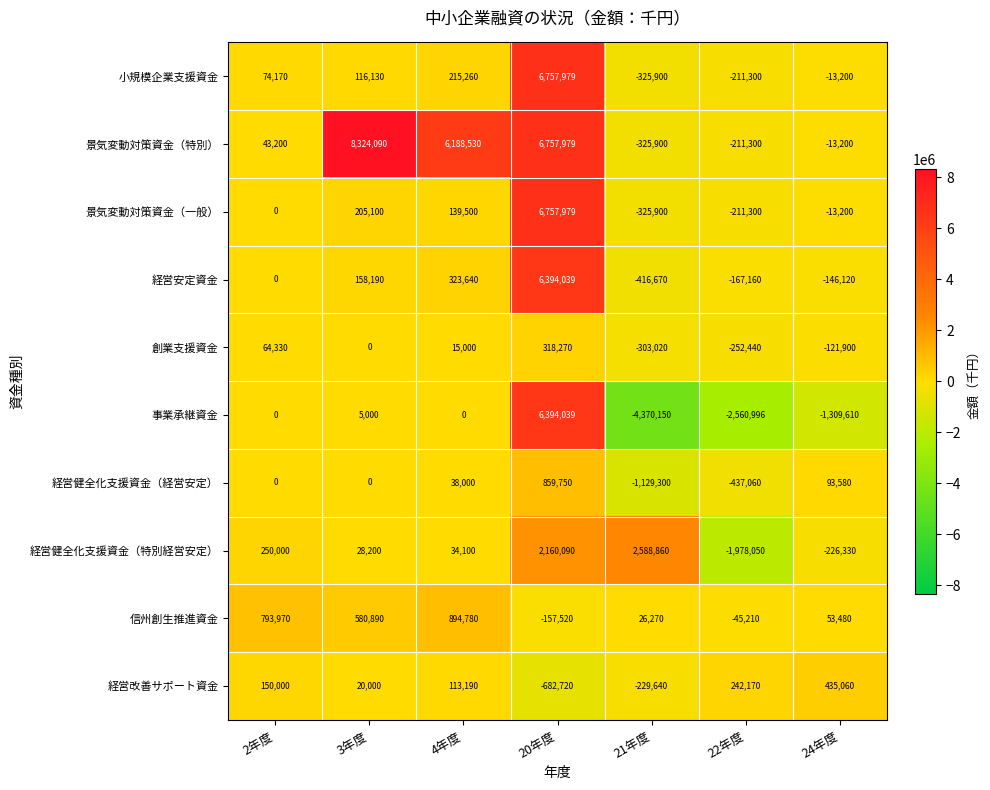

At which label does 創業支援資金 first exceed 0?

2年度